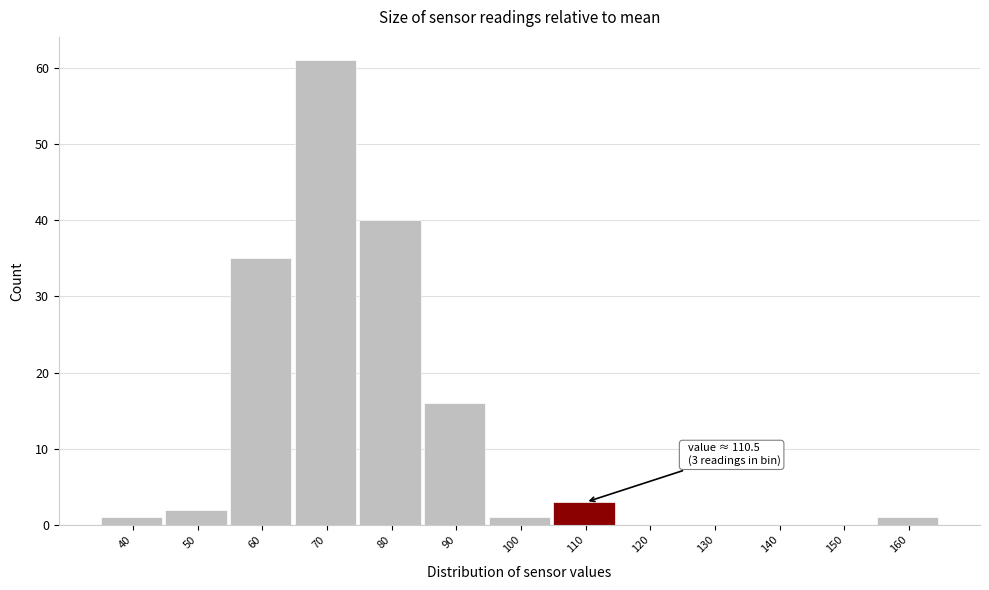

Reading left to right, transcribe all the data shown in this chart.

40=1	50=2	60=35	70=61	80=40	90=16	100=1	110=3	120=0	130=0	140=0	150=0	160=1